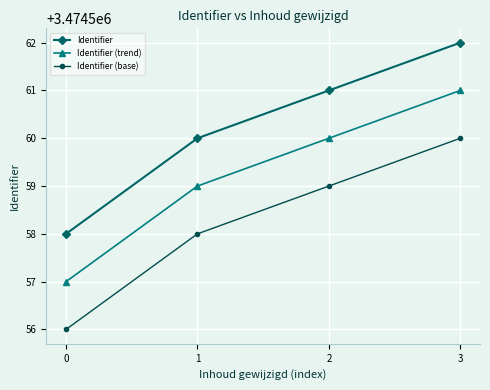

What is the difference between the second highest and second lowest values in the Identifier (trend) series?

1